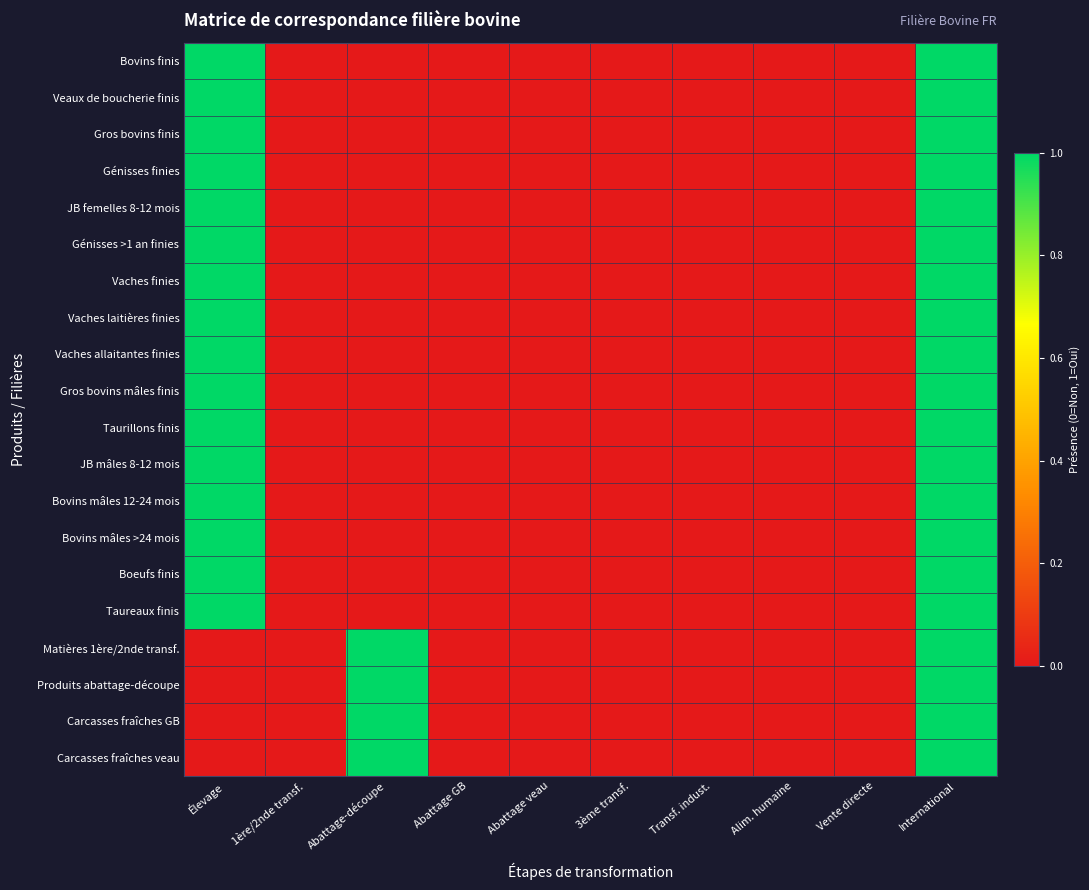

At 3ème transf., list the series in order from largest to smallest.

Bovins finis, Veaux de boucherie finis, Gros bovins finis, Génisses finies, JB femelles 8-12 mois, Génisses >1 an finies, Vaches finies, Vaches laitières finies, Vaches allaitantes finies, Gros bovins mâles finis, Taurillons finis, JB mâles 8-12 mois, Bovins mâles 12-24 mois, Bovins mâles >24 mois, Boeufs finis, Taureaux finis, Matières 1ère/2nde transf., Produits abattage-découpe, Carcasses fraîches GB, Carcasses fraîches veau